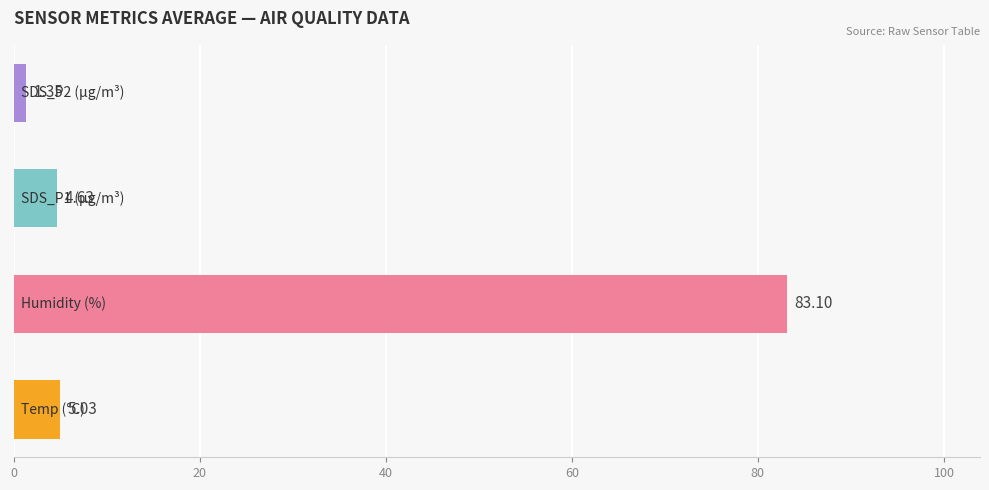

What is the average value?

23.5